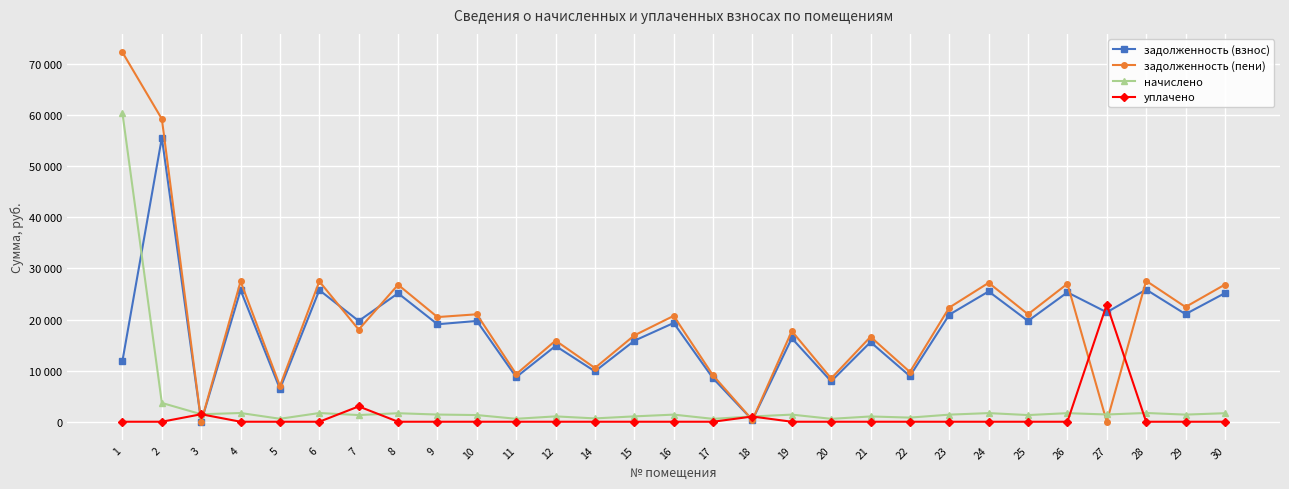

Which series has the largest range (max minus min)?

задолженность (пени)